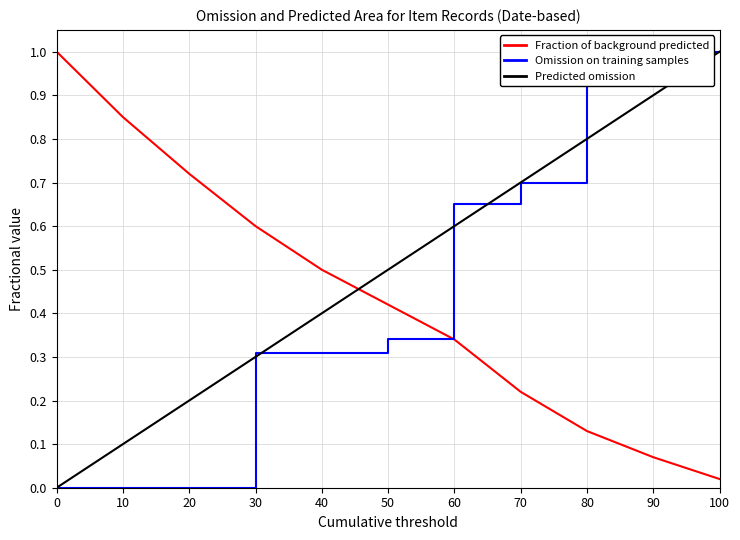

Reading left to right, what are all the values shown in this chart?

Fraction of background predicted: 1.0	0.8	0.7	0.6	0.5	0.4	0.3	0.2	0.1	0.1	0.0
Omission on training samples: 0.0	0.0	0.0	0.3	0.3	0.3	0.7	0.7	1.0	1.0	1.0
Predicted omission: 0.0	0.1	0.2	0.3	0.4	0.5	0.6	0.7	0.8	0.9	1.0